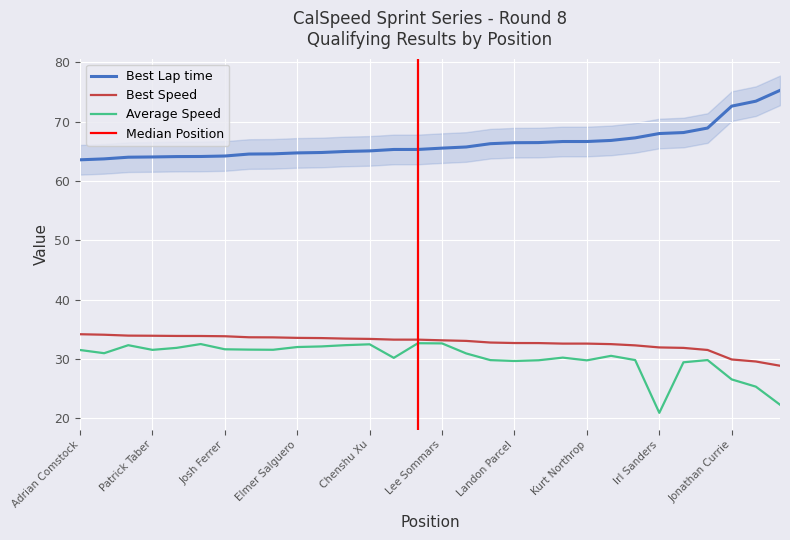

Is it true that Average Speed equals 31.5 at Patrick Taber?

True